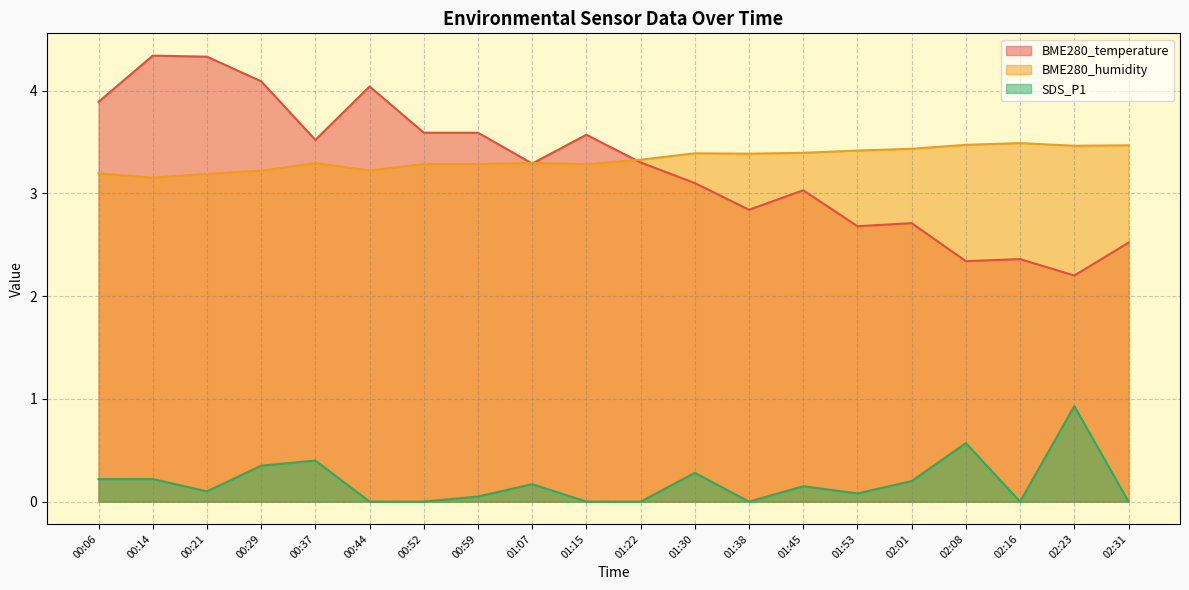

What is the label of the 3rd point from the right?

02:16